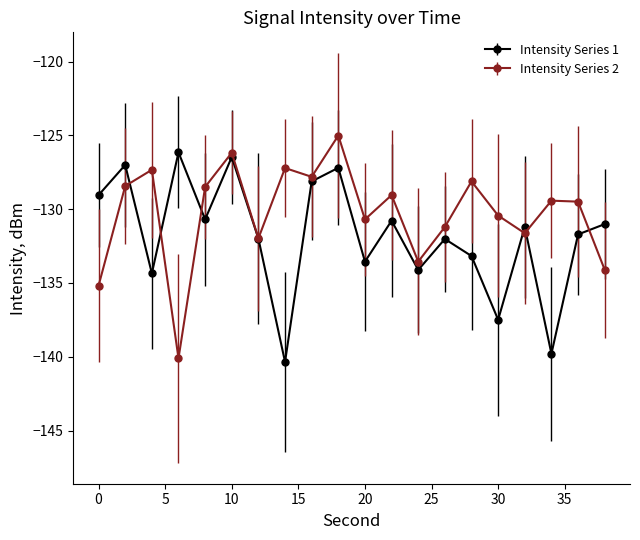

Which series has the largest total across all categories?

Intensity Series 2